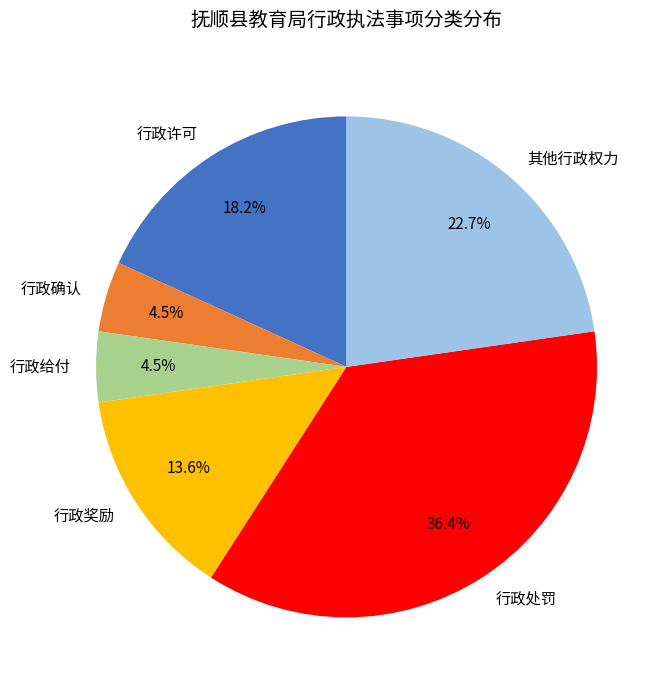

To the nearest percent, what portion does 行政奖励 represent?

14%